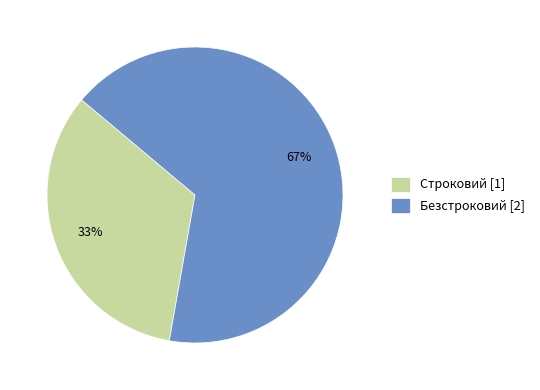

To the nearest percent, what is the average slice percentage?

50%